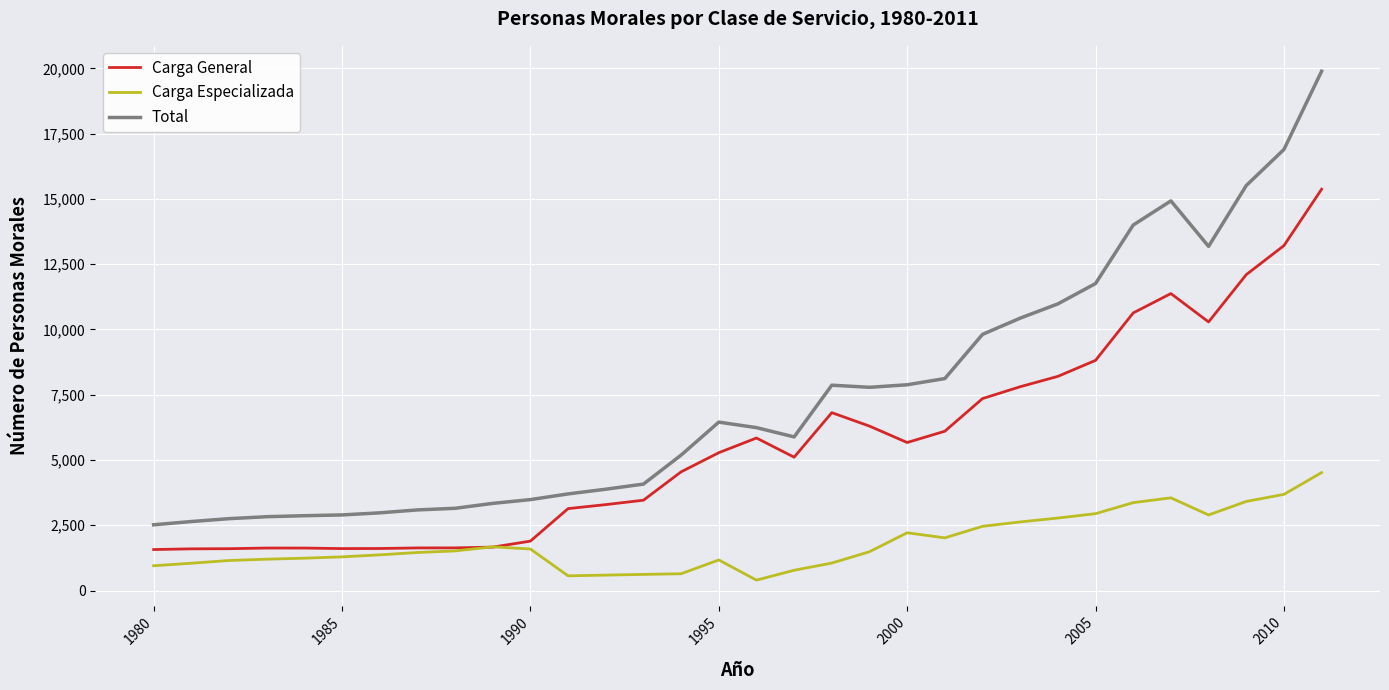

True or false: Carga Especializada and Total intersect in this chart.

False